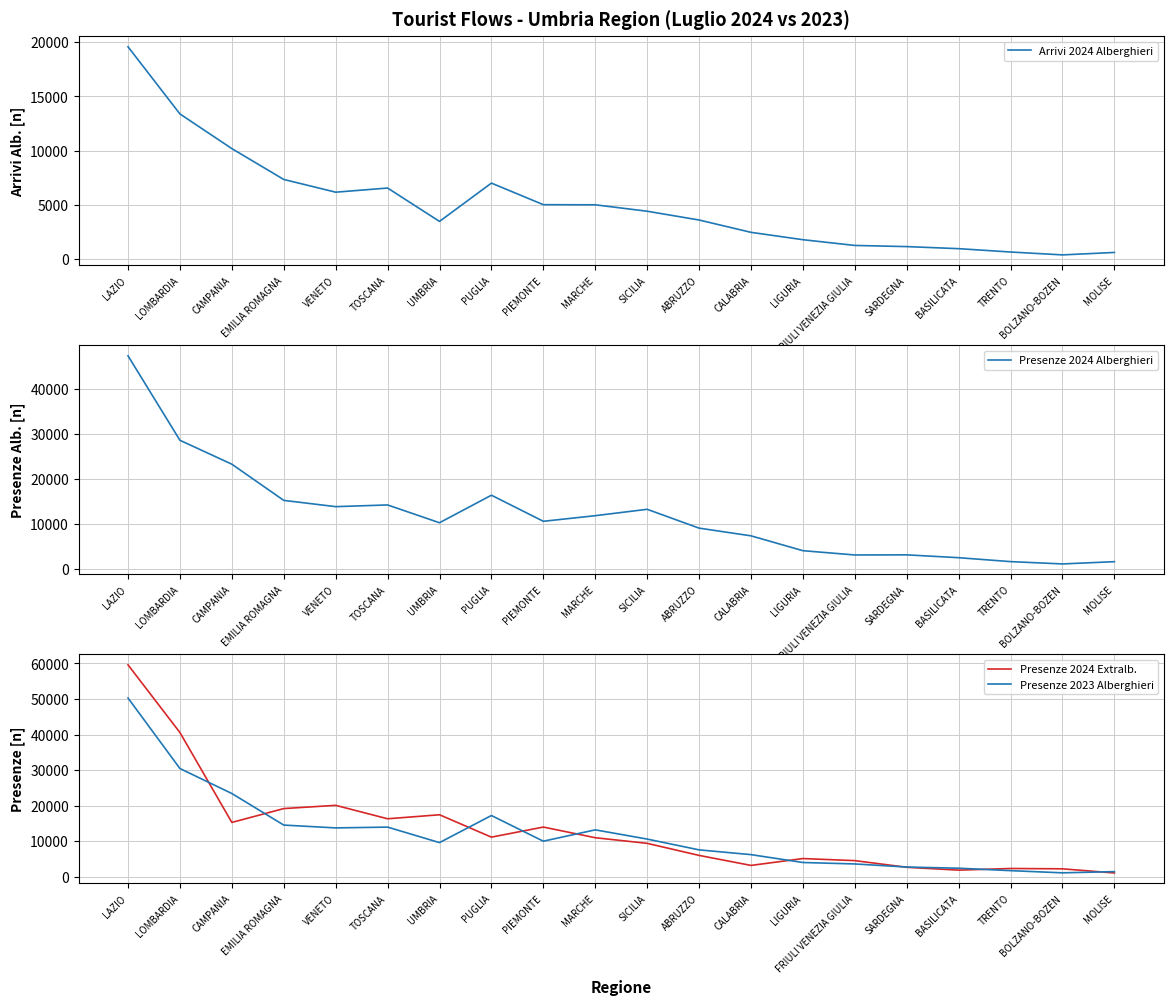

Which series has the largest range (max minus min)?

Presenze 2024 Extralb.